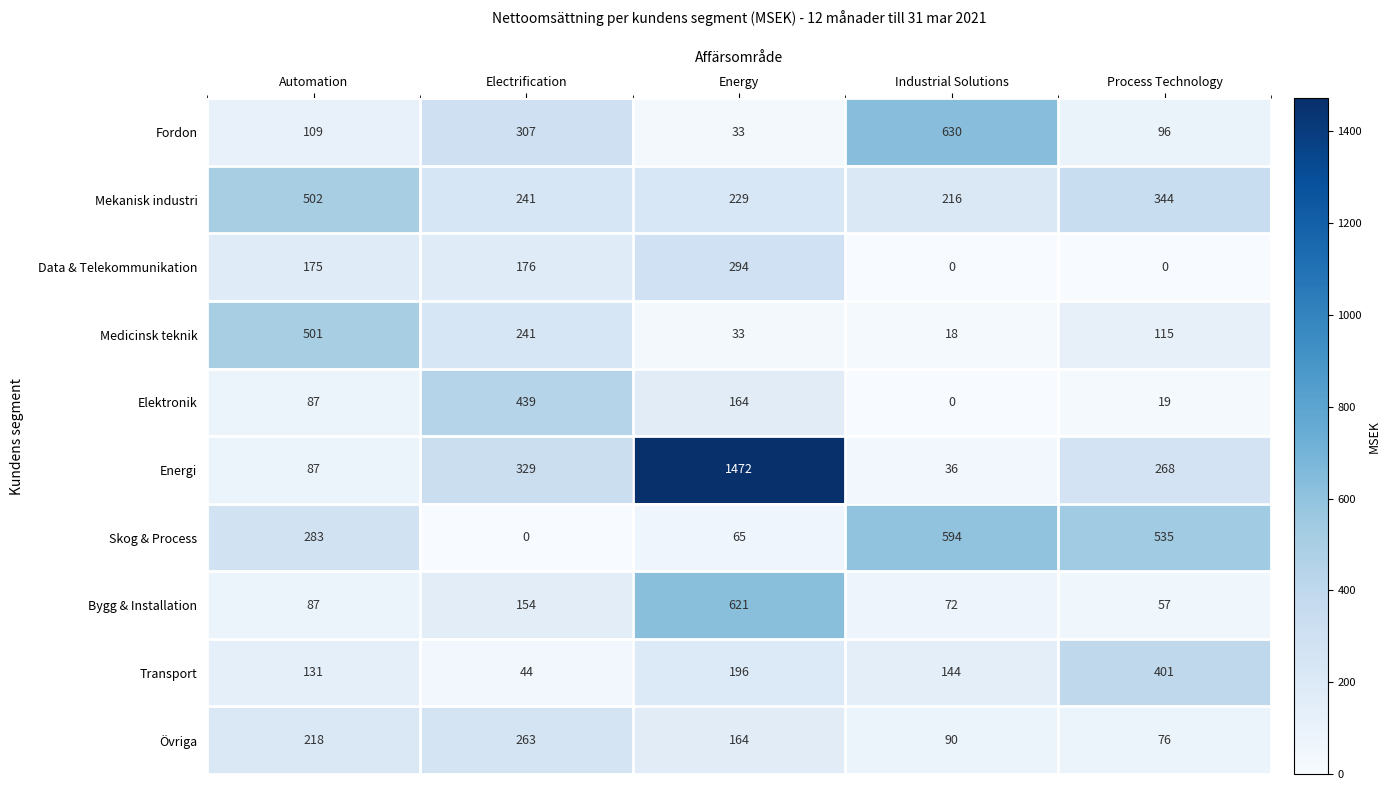

List the series in order of their peak value, lowest first.

Övriga, Data & Telekommunikation, Transport, Elektronik, Medicinsk teknik, Mekanisk industri, Skog & Process, Bygg & Installation, Fordon, Energi